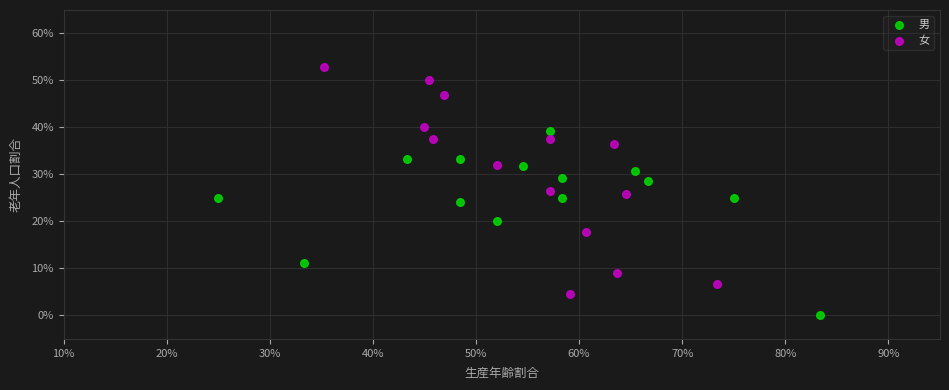

Which series has the widest spread of Y values?

女